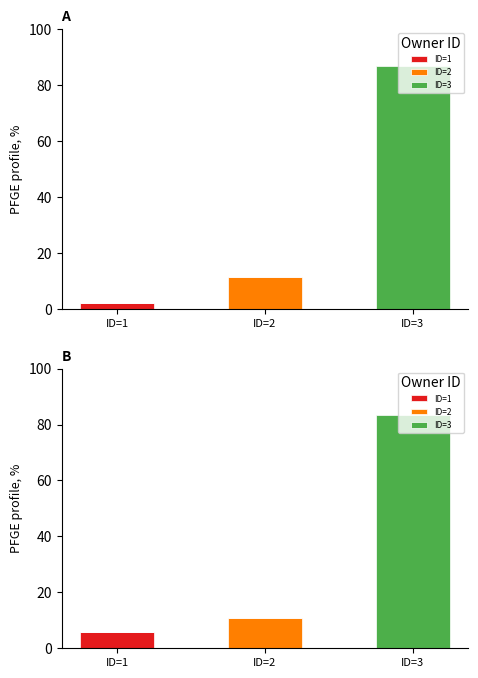

True or false: ID=1 has a value of -3.4 at ID=2.

False